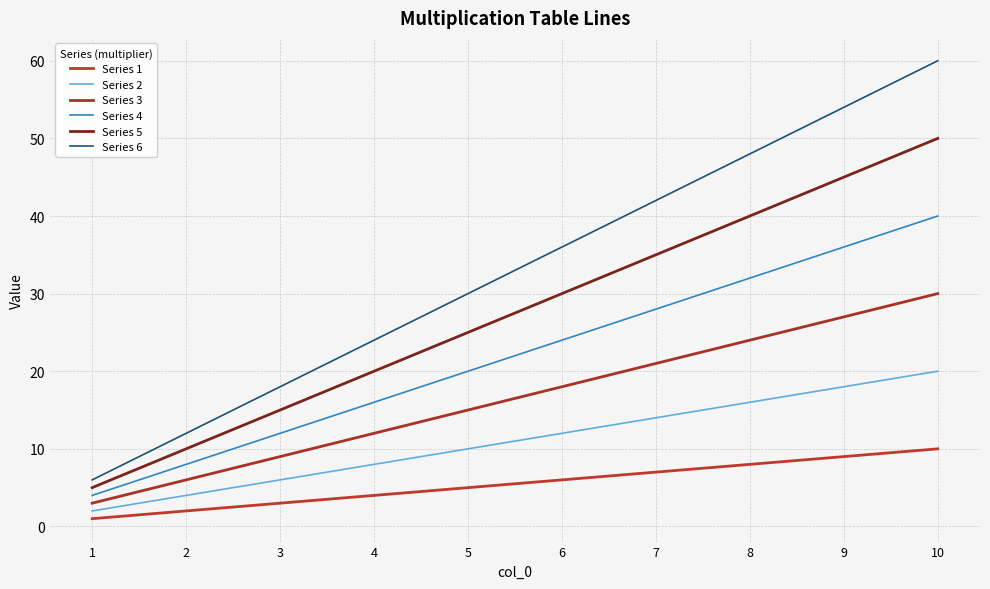

How many Series 6 values are between 18 and 48?

6